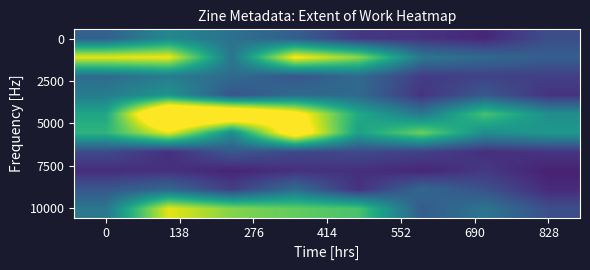

Count the number of data series in this chart.

10